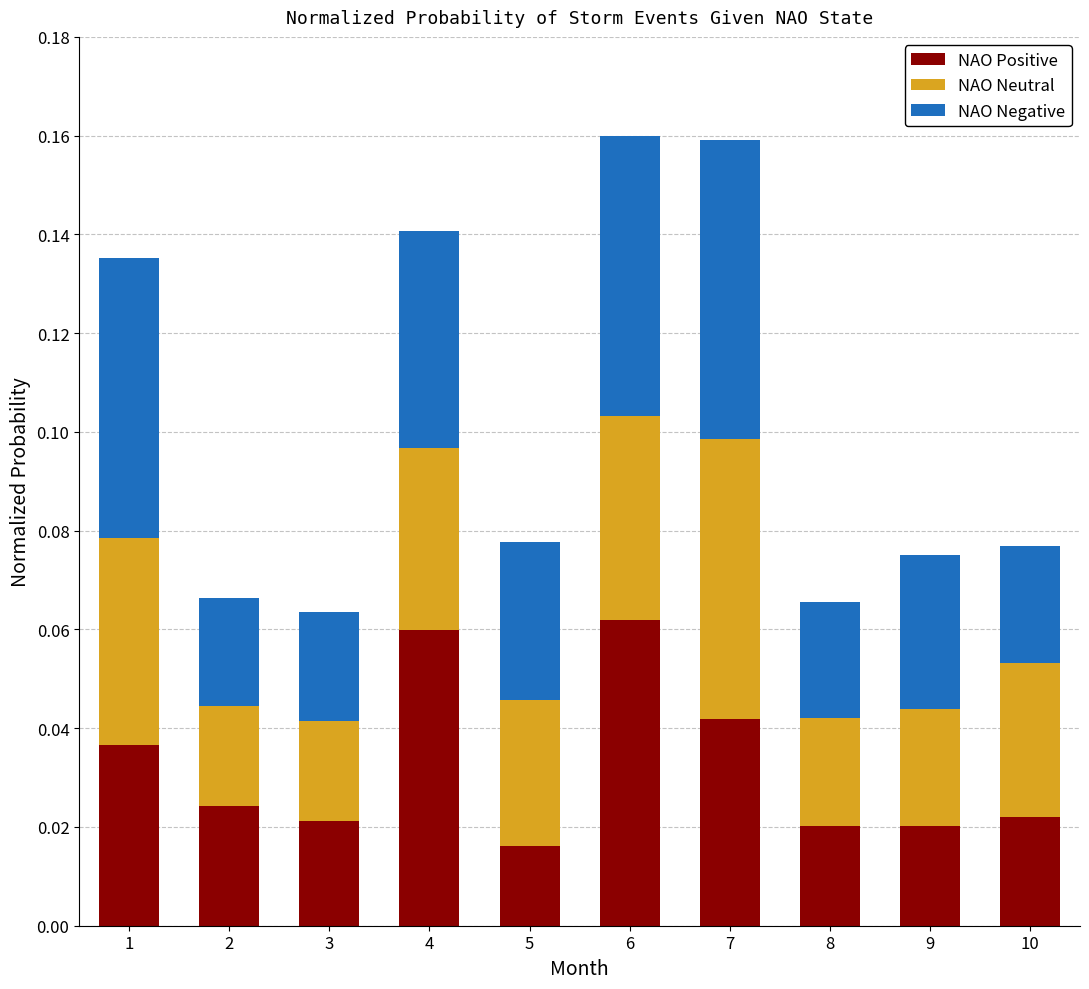

Which category has the lowest value in the NAO Positive series?

5